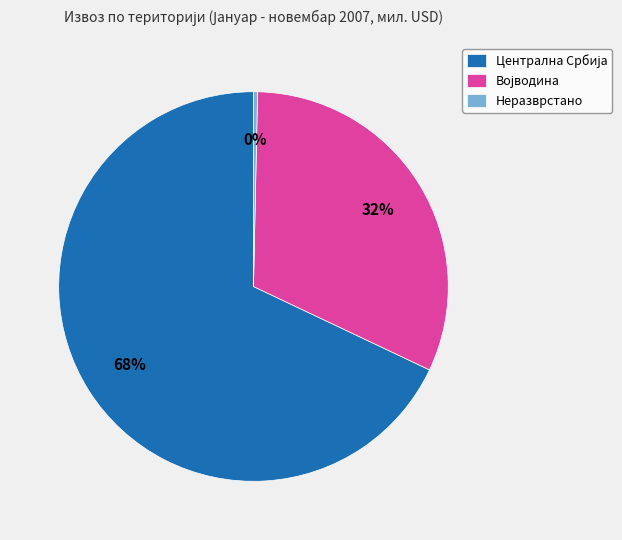

Which category has the smallest portion of the pie?

Неразврстано